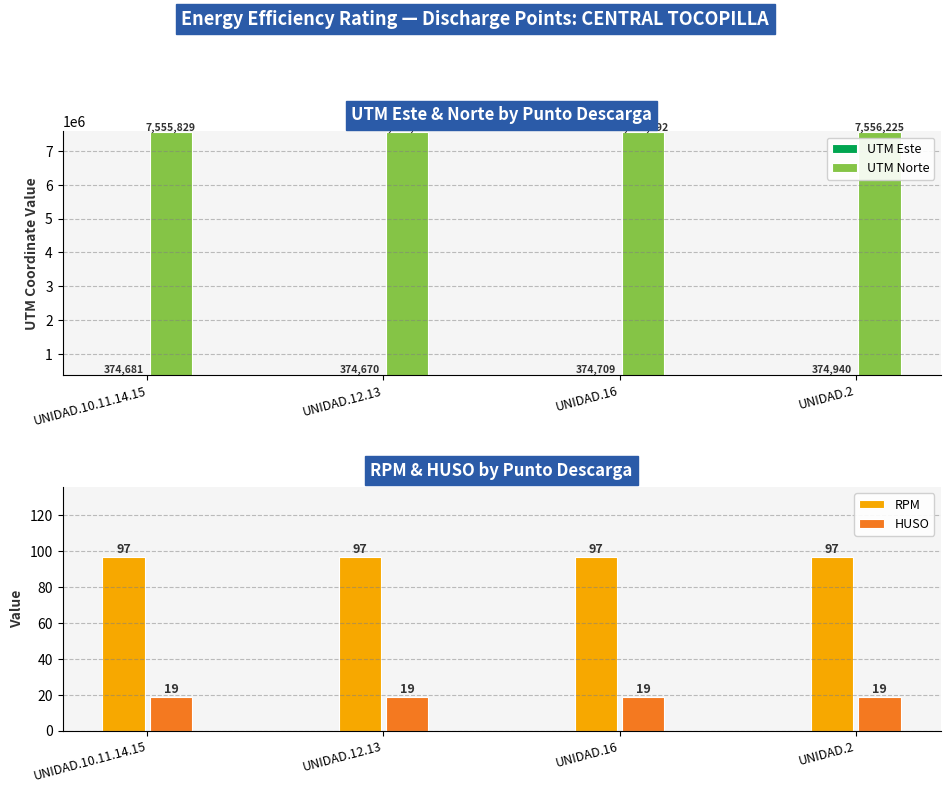

What is the difference between the UTM Norte values at UNIDAD.2 and UNIDAD.12.13?

401